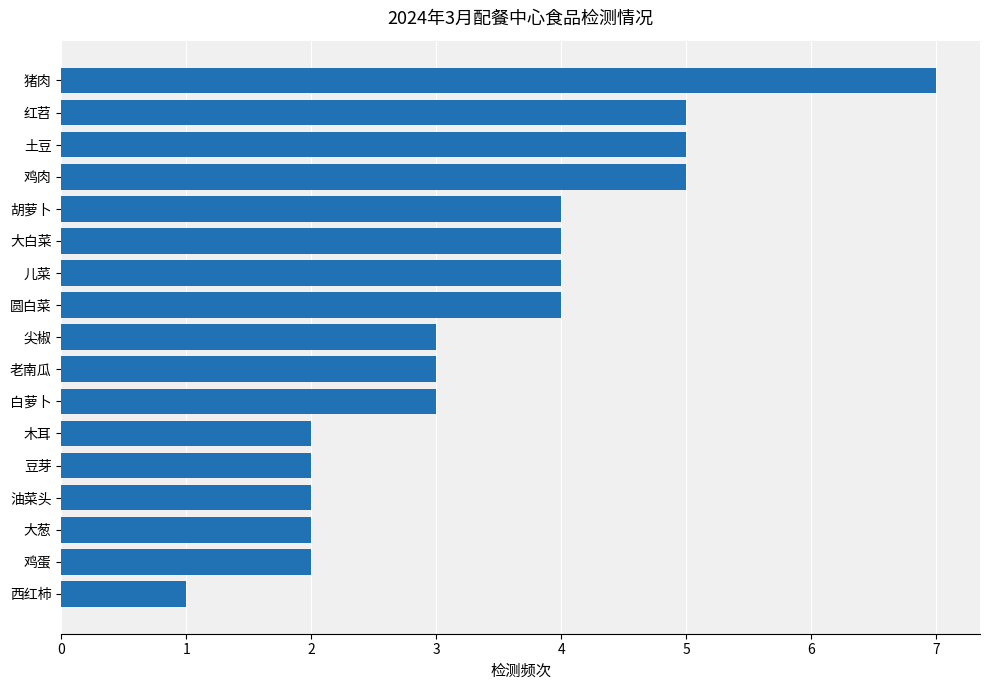

What is the change in value from 木耳 to 红苕?

+3